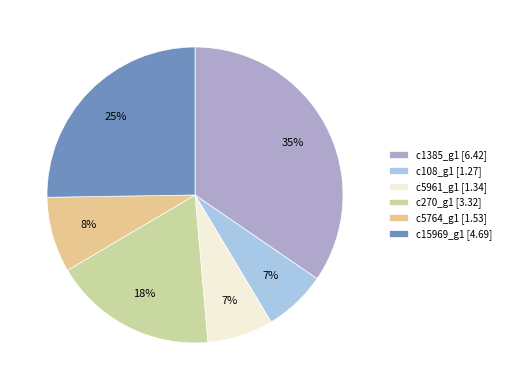

Combined, do c5764_g1 and c15969_g1 account for over 50%?

No